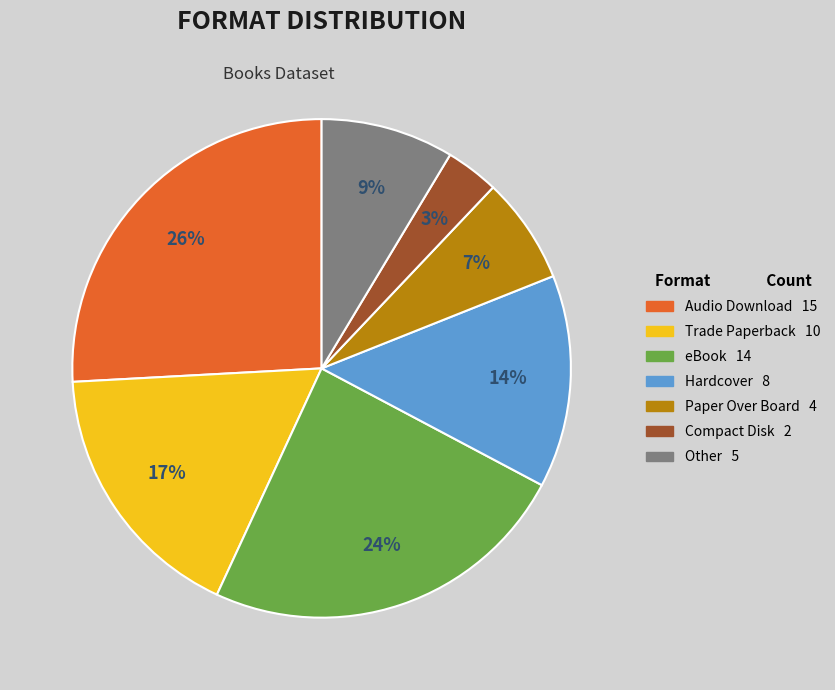

Rank the categories by value from highest to lowest.

Audio Download, eBook, Trade Paperback, Hardcover, Other, Paper Over Board, Compact Disk